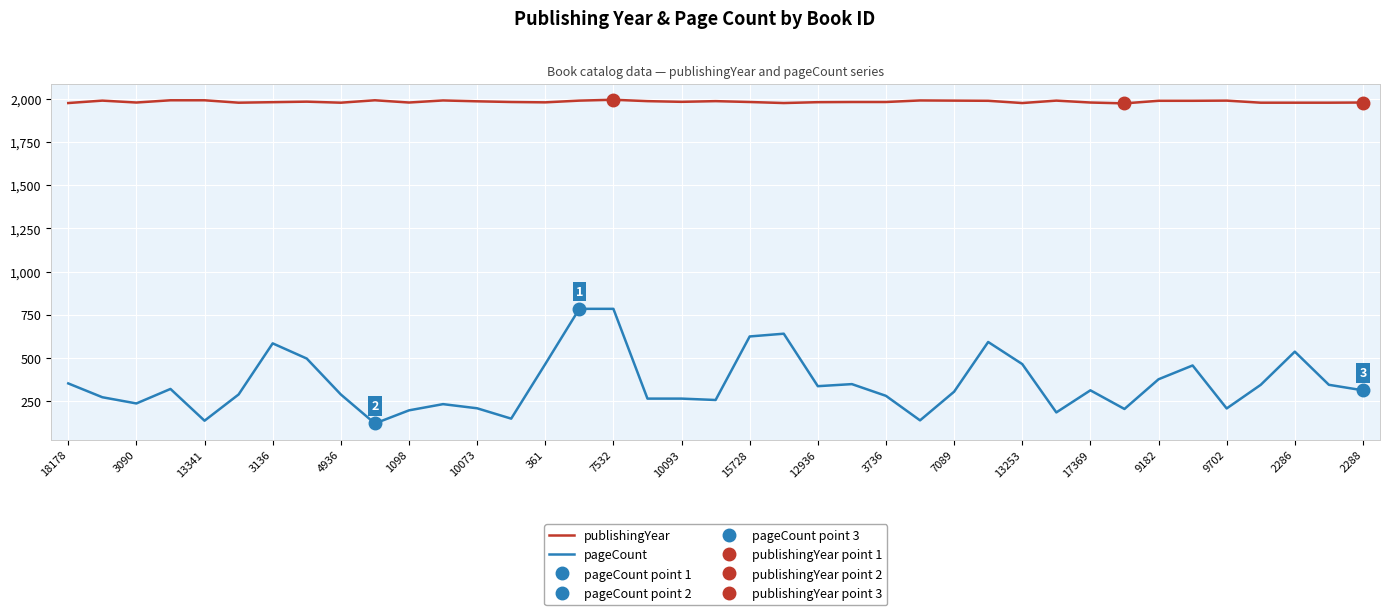

At which label does publishingYear reach its minimum?

31